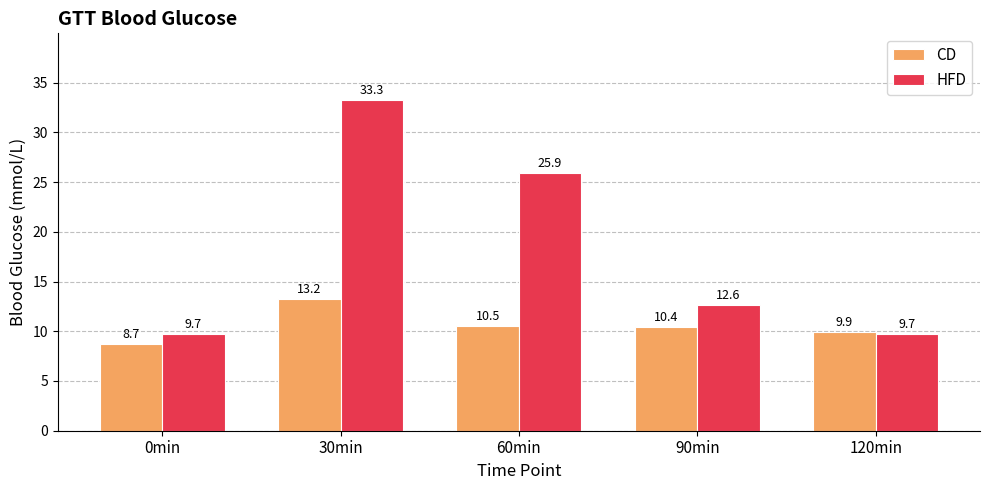

Is the value of HFD at 120min greater than the value of CD at 120min?

No